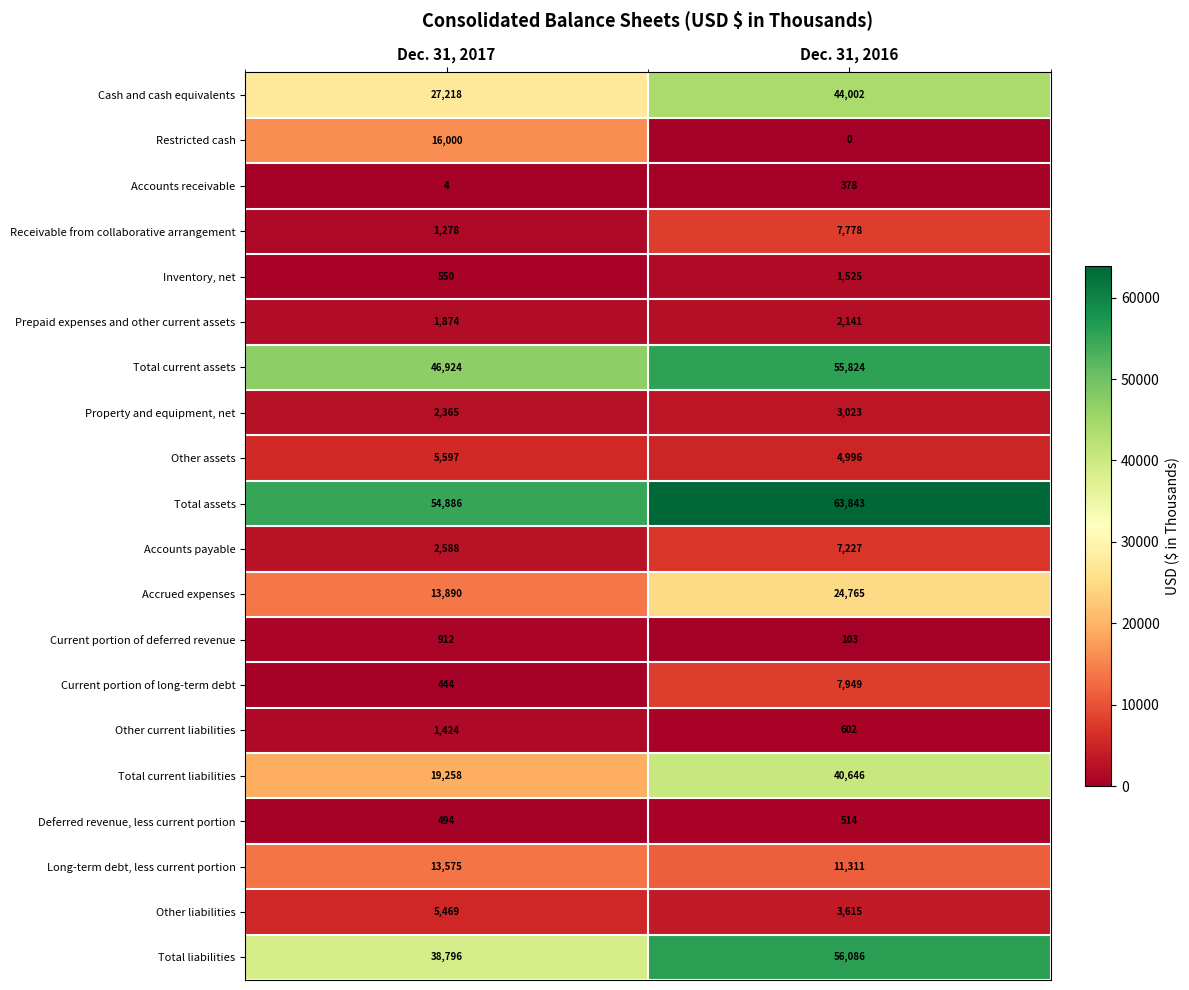

What is the total value across all series at Dec. 31, 2016?

336328